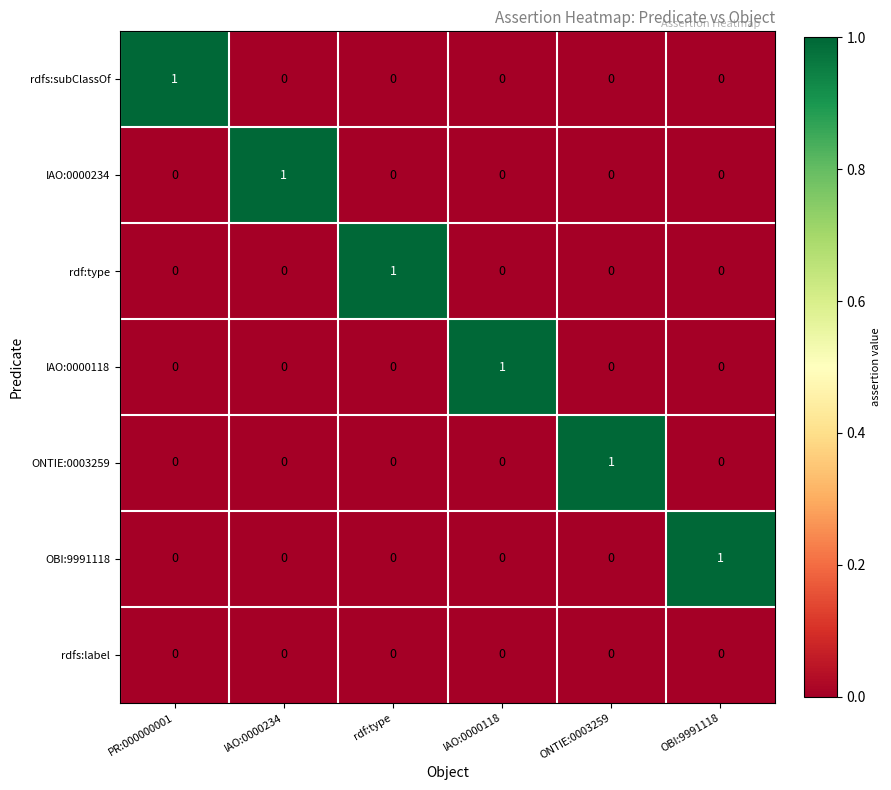

True or false: rdf:type has a value of 1 at rdf:type.

True